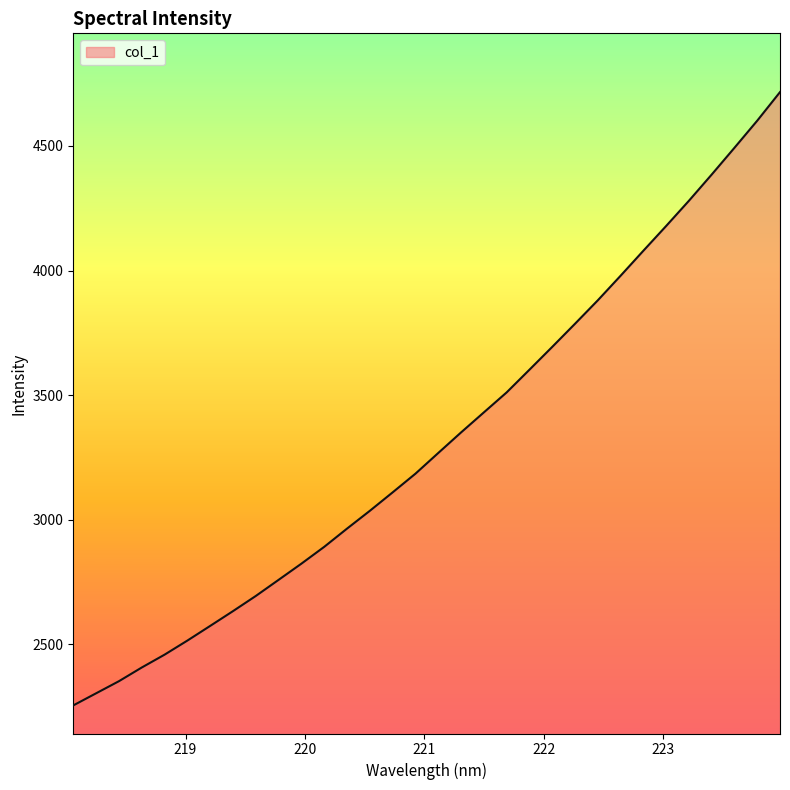

Does the chart display data point markers on the line(s)?

No